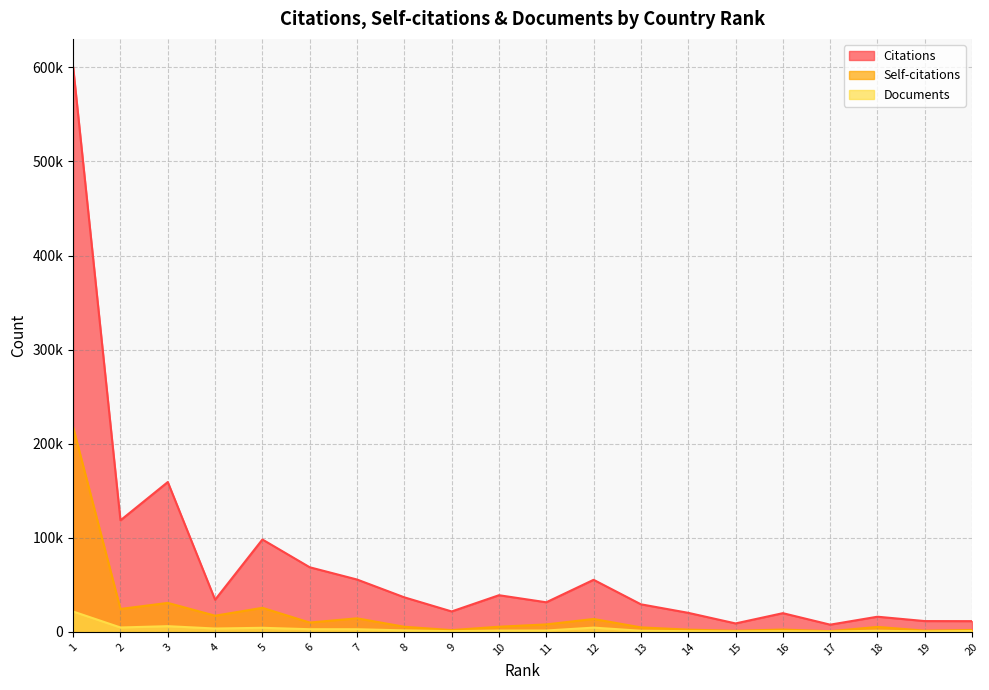

What is the lowest value of the Citations series?

7694